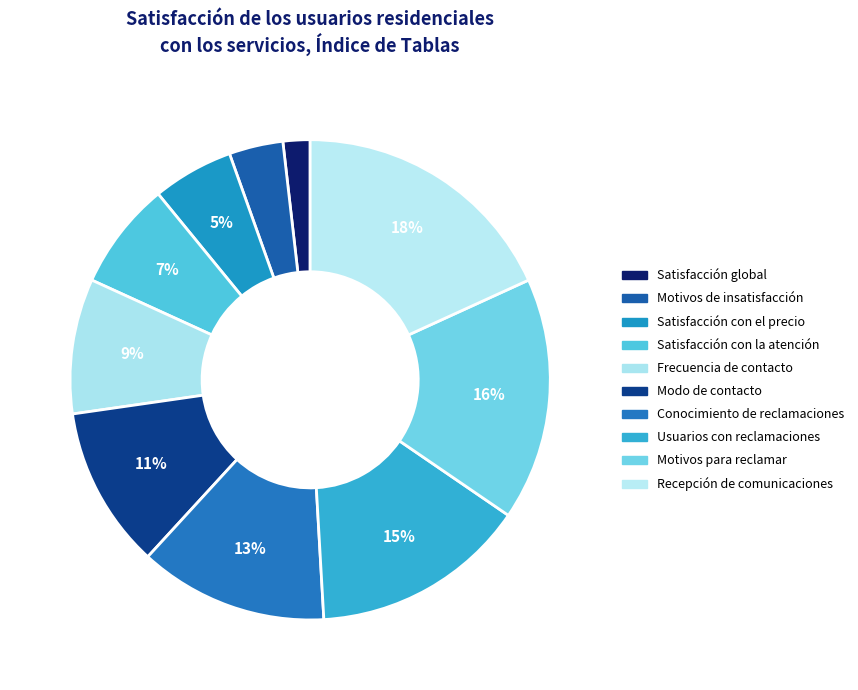

Which slice is the smallest?

Indicadores de satisfacción global